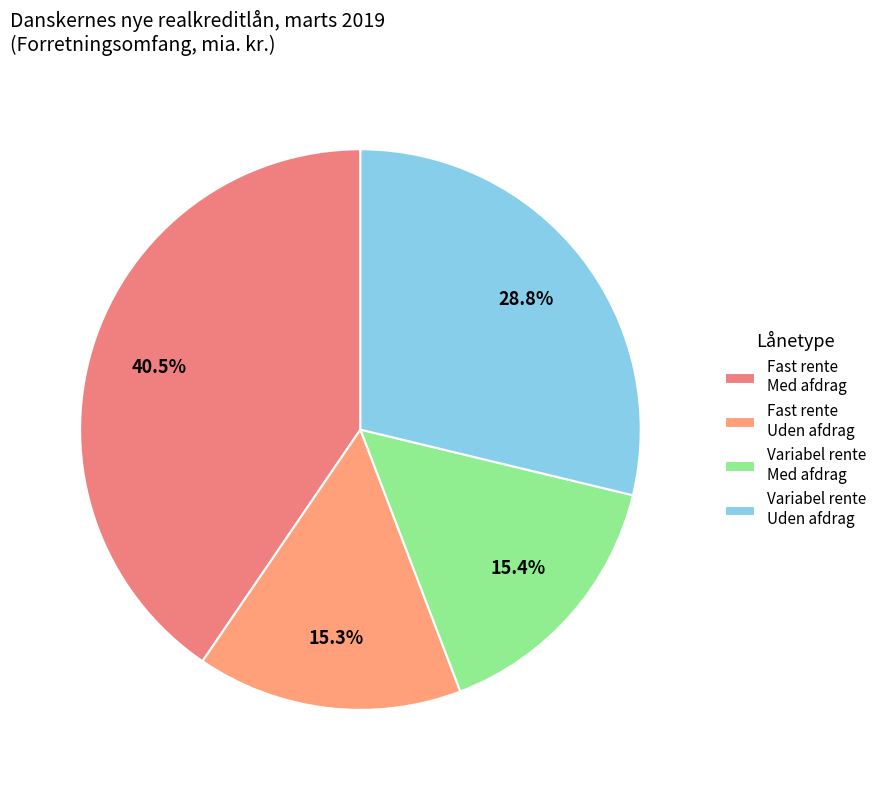

How many slices are in this pie chart?

4